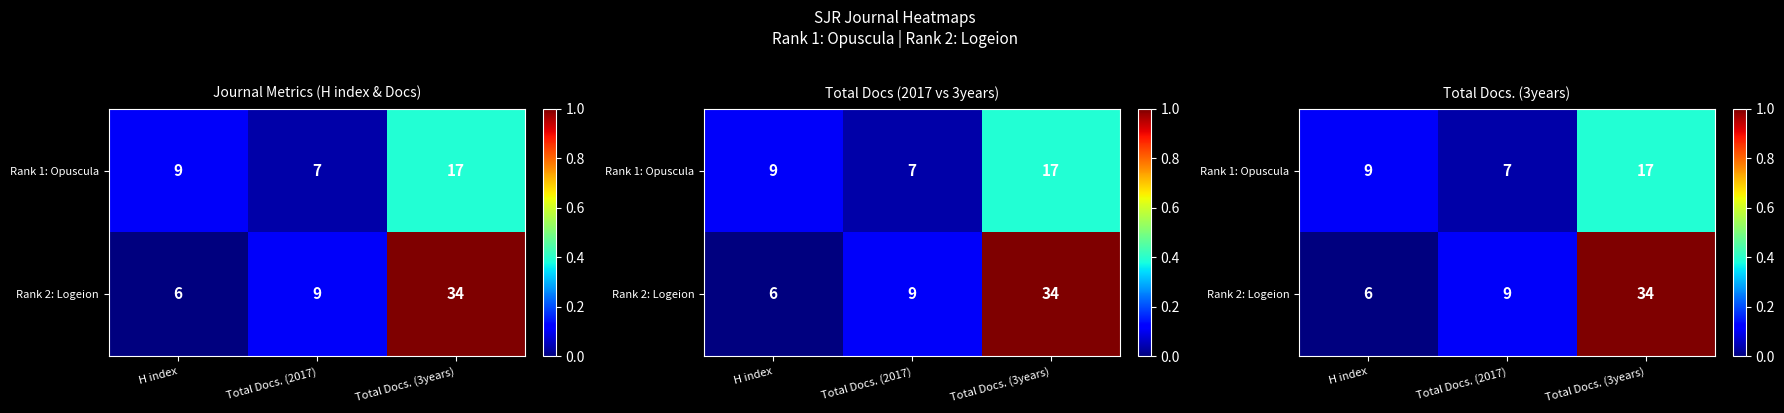

At Total Docs. (3years), list the series in order from smallest to largest.

Rank 1: Opuscula, Rank 2: Logeion